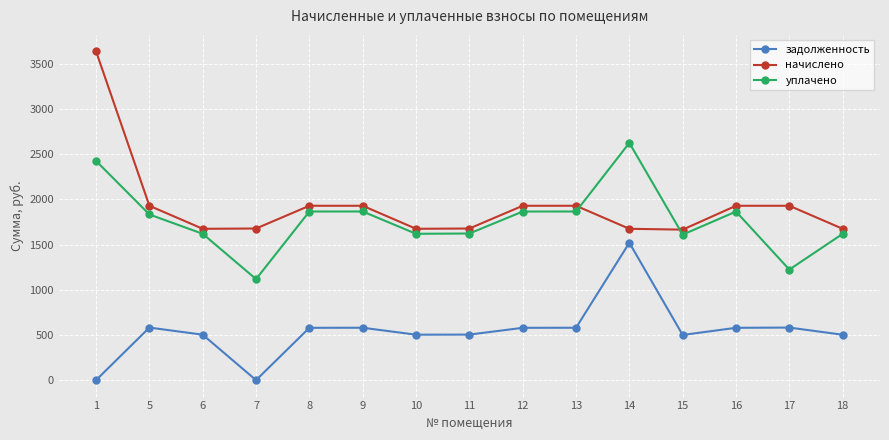

Which series has the widest spread of values?

начислено